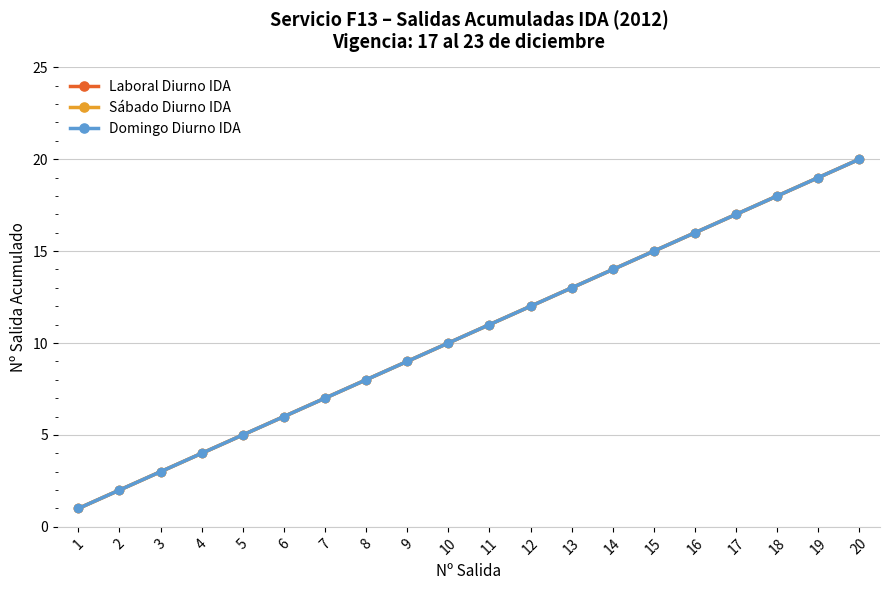

At how many categories does at least one series exceed 9?

11